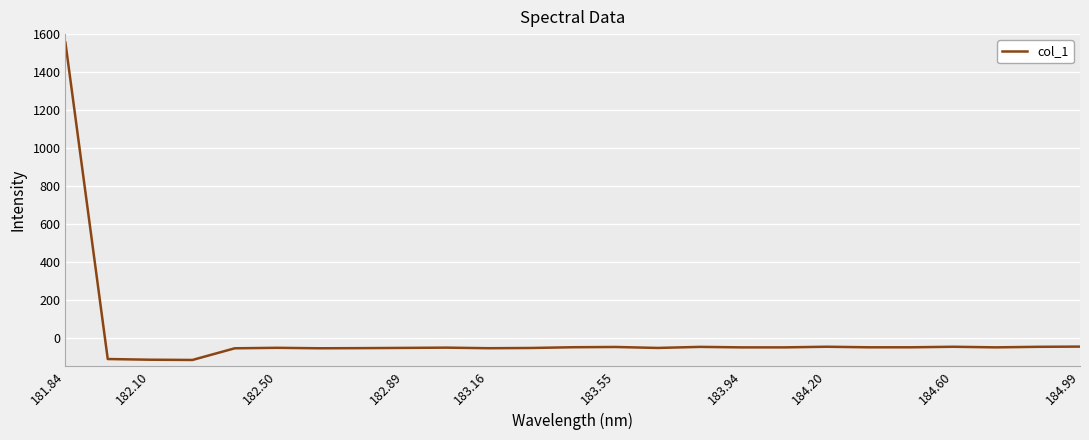

What is the difference between the maximum and minimum values?

1673.3